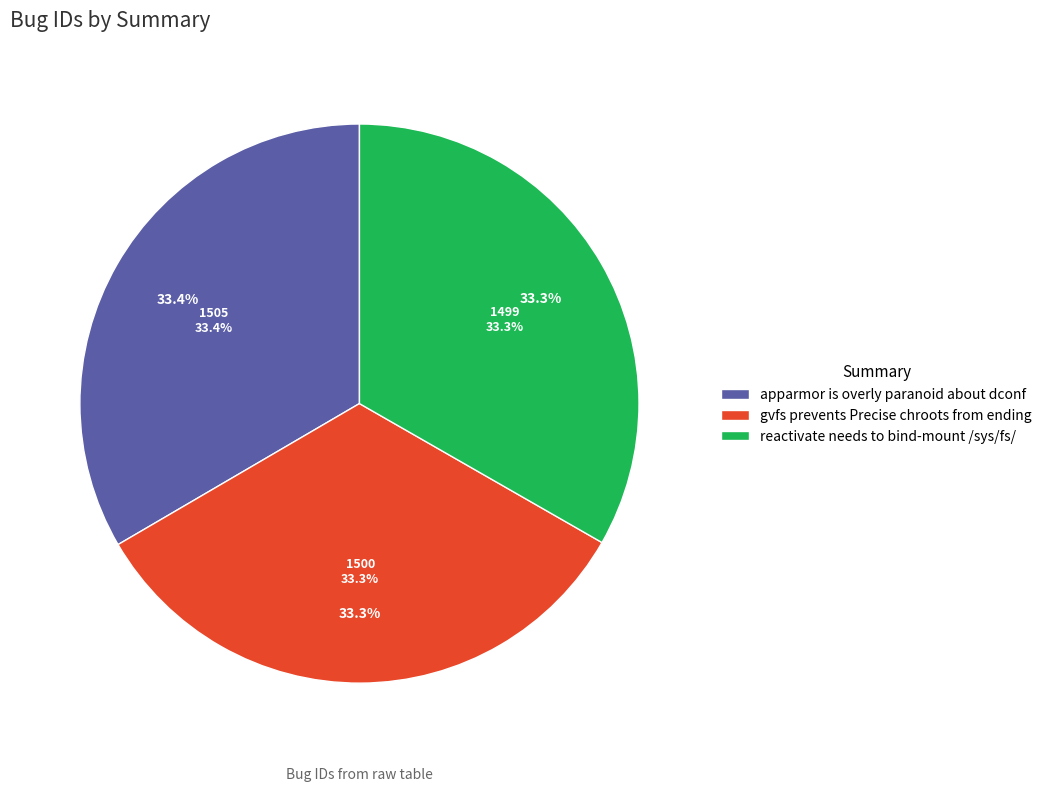

What is the total percentage of apparmor is overly paranoid about dconf and gvfs prevents Precise chroots from ending?

66.7%